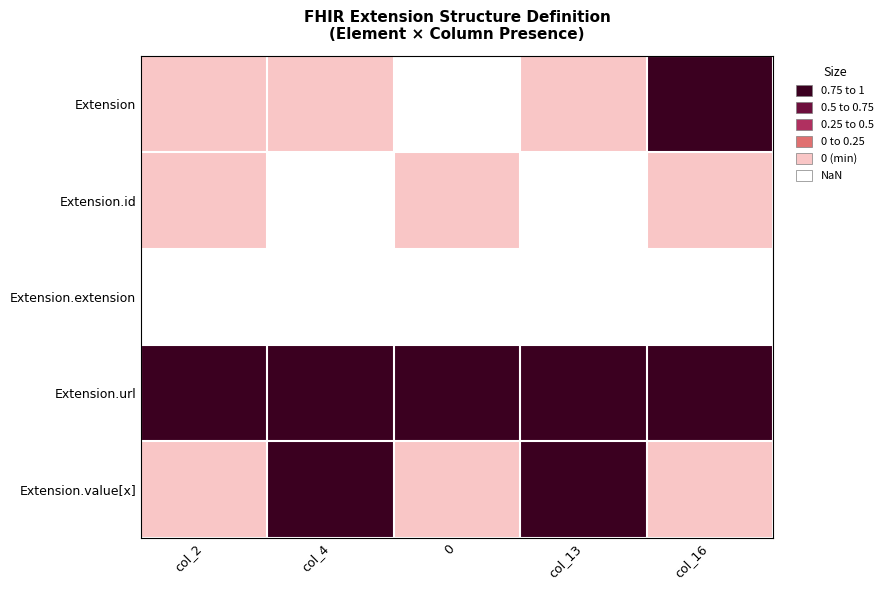

Which series has the largest total across all categories?

Extension.url